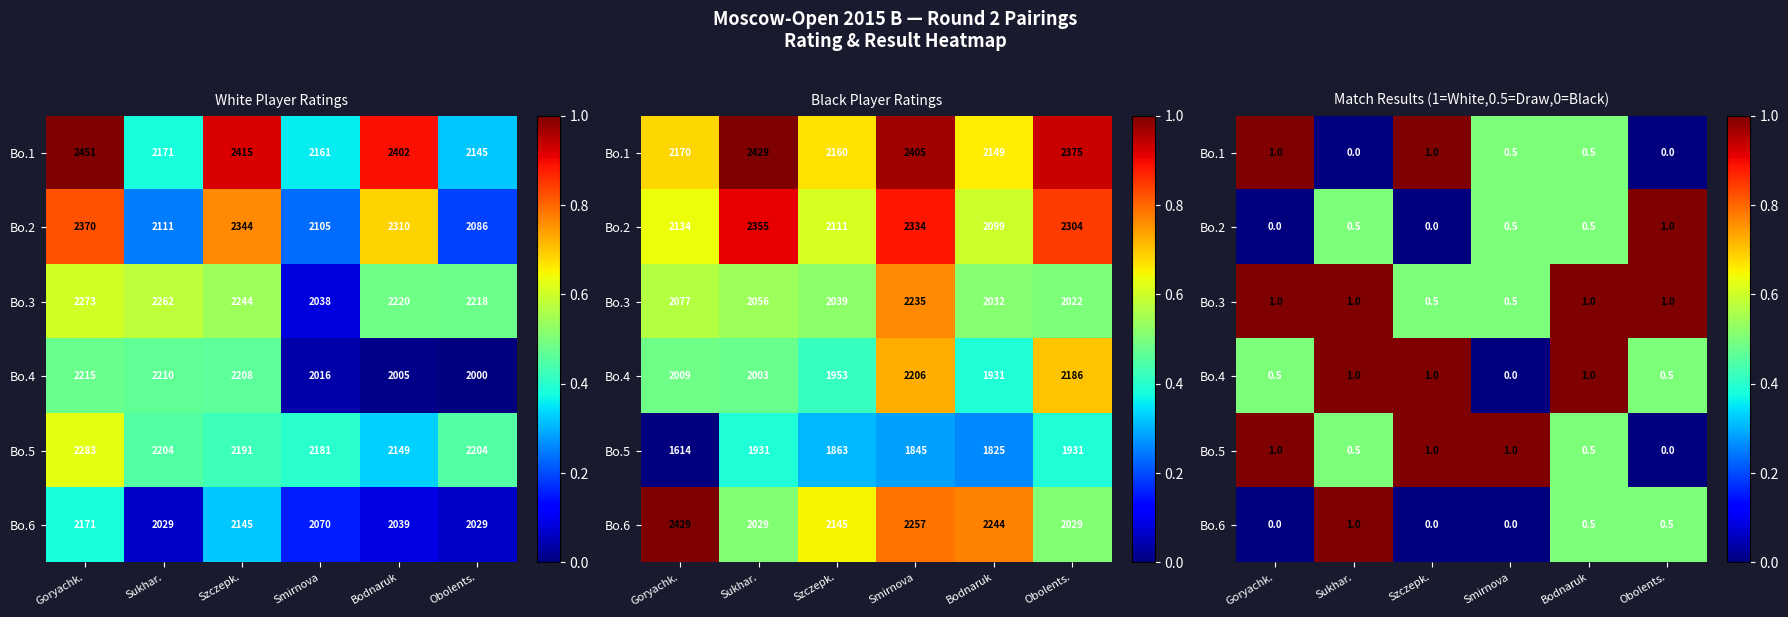

Which series changed the most between Sukhar. and Bodnaruk?

Bo.1